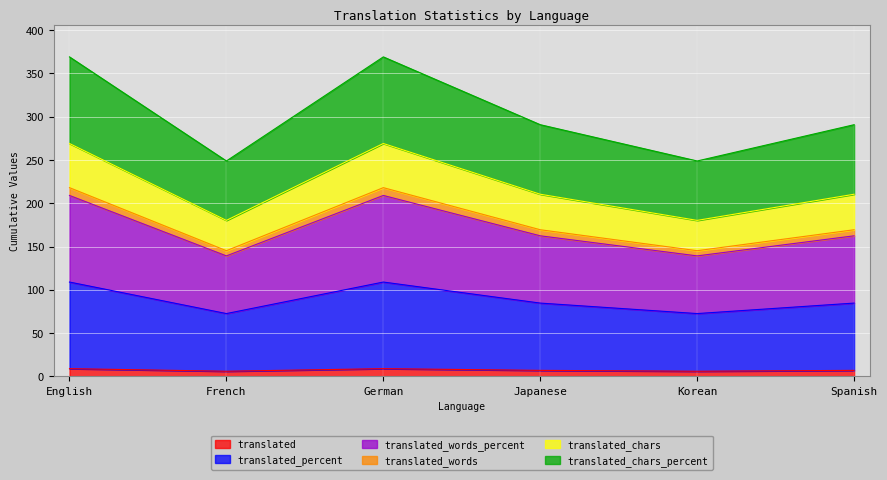

What is the difference between the maximum and minimum values in the translated_words_percent series?

36.4